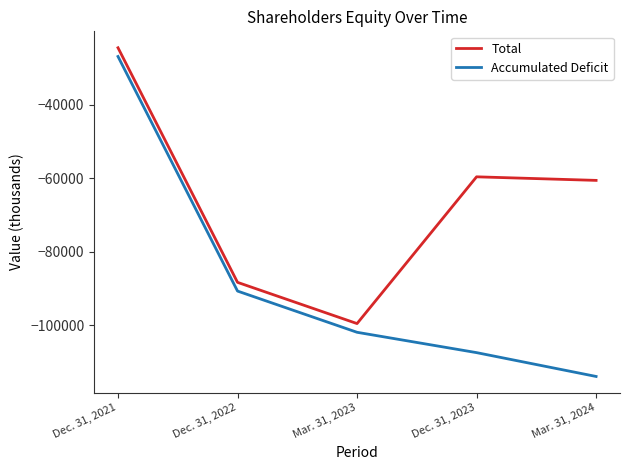

Where is Accumulated Deficit nearest to the value -70411?

Dec. 31, 2022